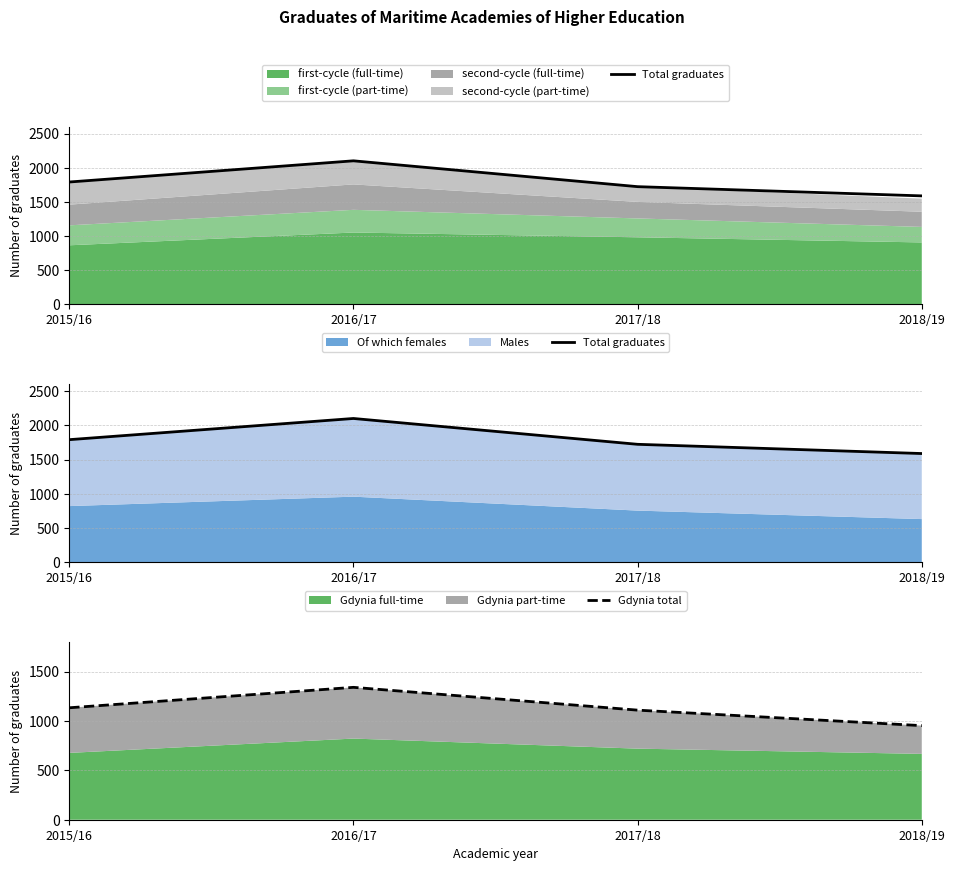

How many data points in Gdynia total are above 1134?

1